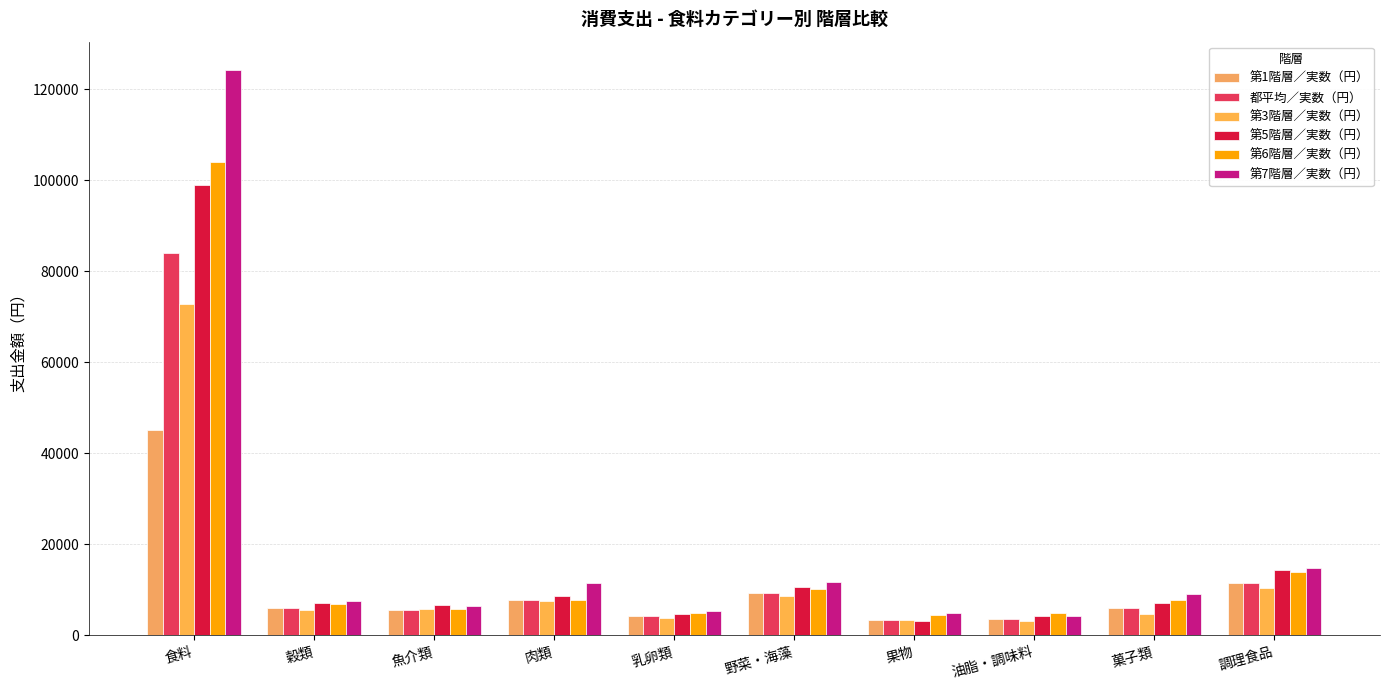

At 食料, list the series in order from largest to smallest.

第7階層／実数（円）, 第6階層／実数（円）, 第5階層／実数（円）, 都平均／実数（円）, 第3階層／実数（円）, 第1階層／実数（円）